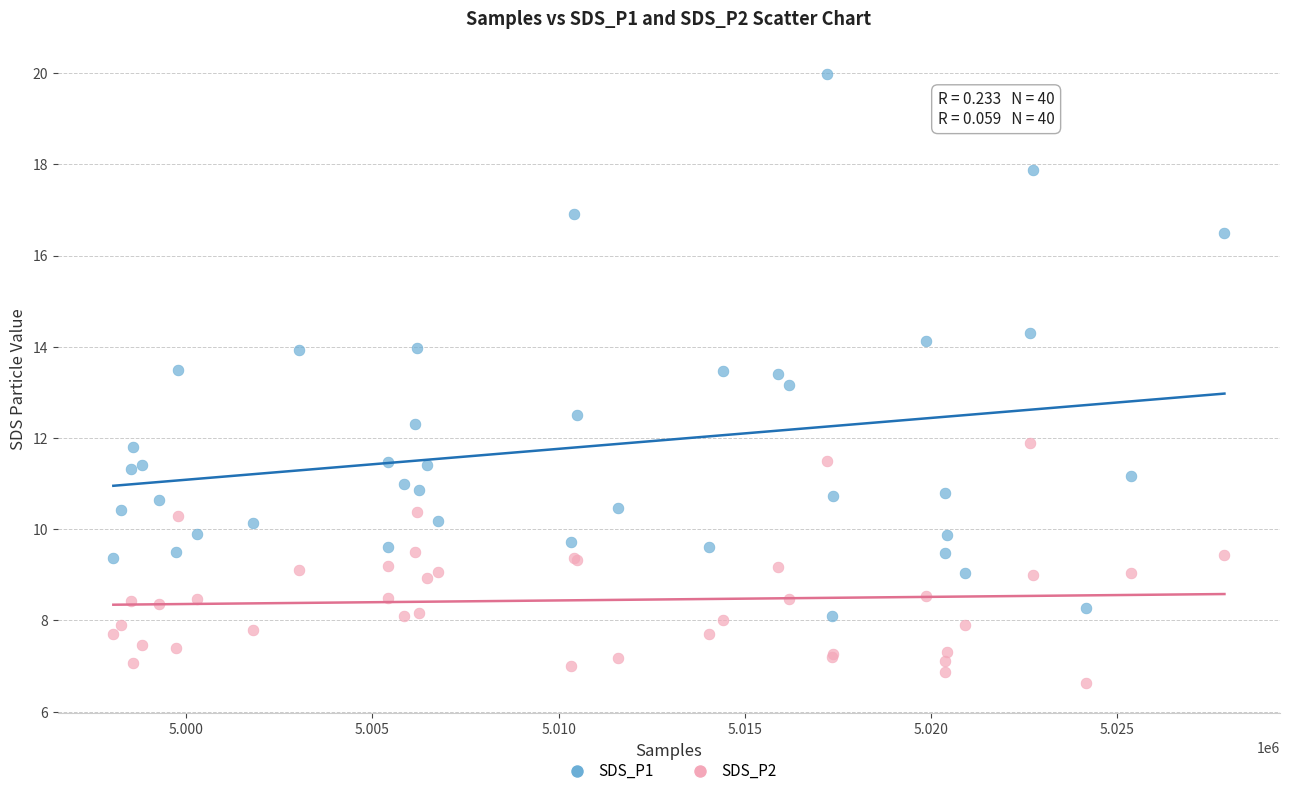

Across all series, what Y value is closest to 13?

13.2